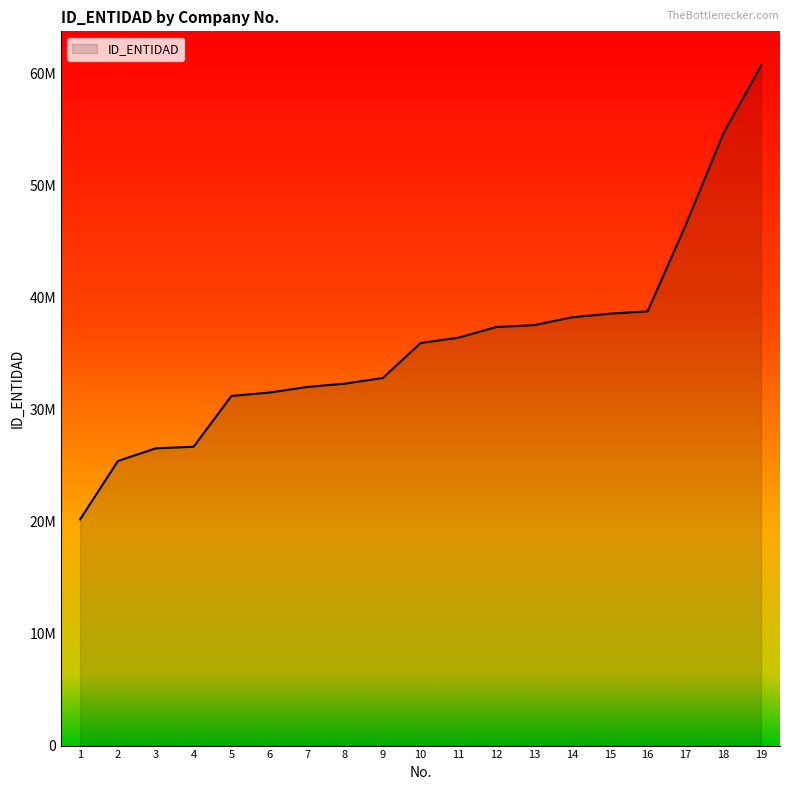

What is the maximum value shown in the chart?

60700000